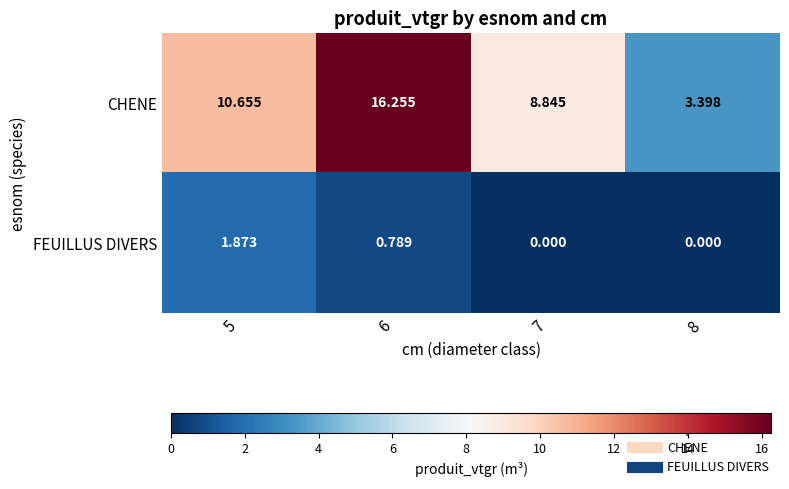

Rank the series by their maximum value, from lowest to highest.

FEUILLUS DIVERS, CHENE